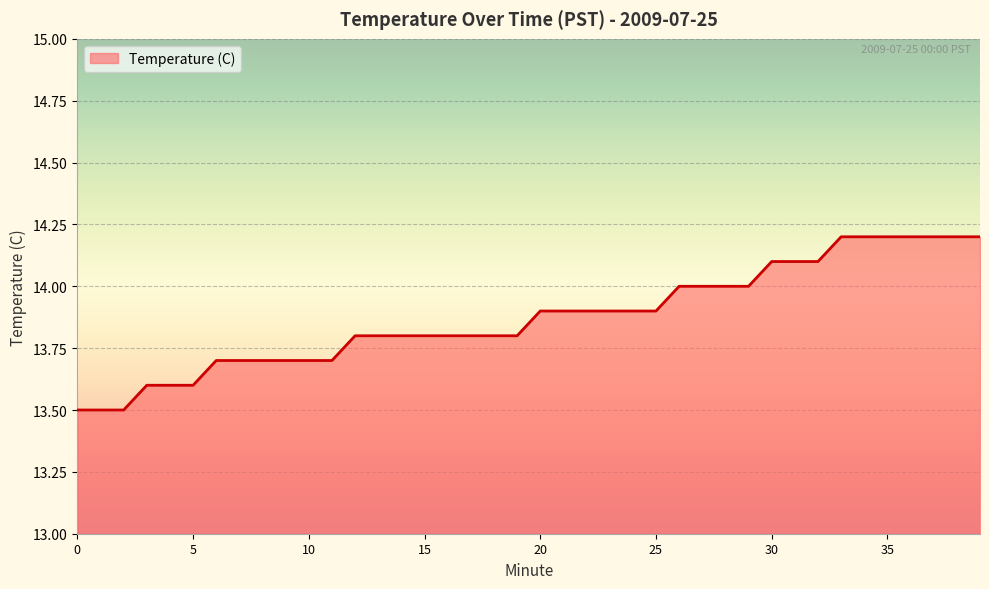

What is the greatest value displayed?

14.2